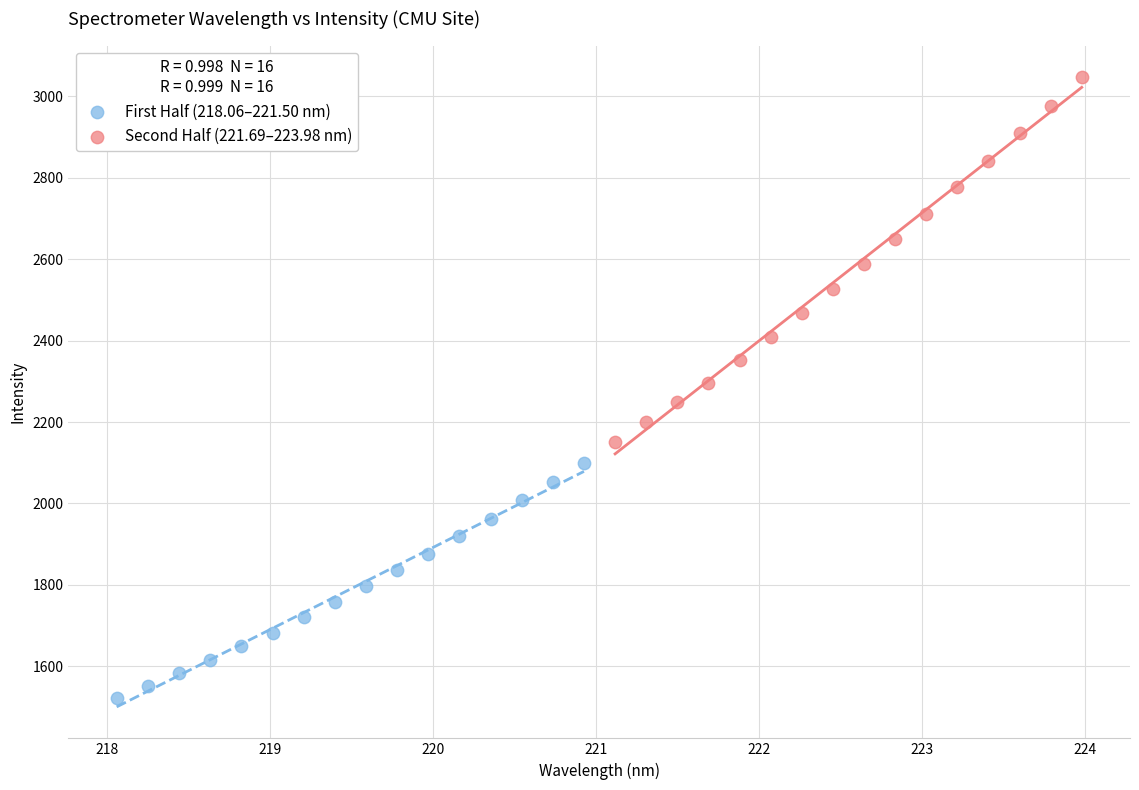

Which series has the widest spread of Y values?

Second Half (221.69–223.98 nm)